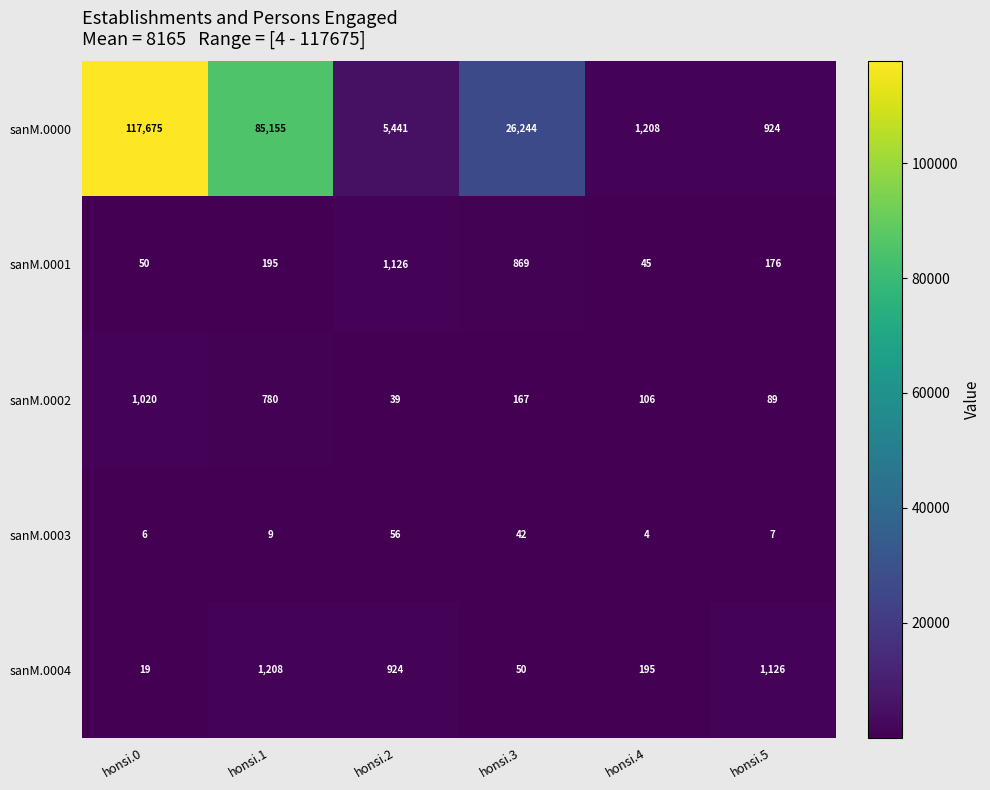

At how many categories does at least one series exceed 98720?

1